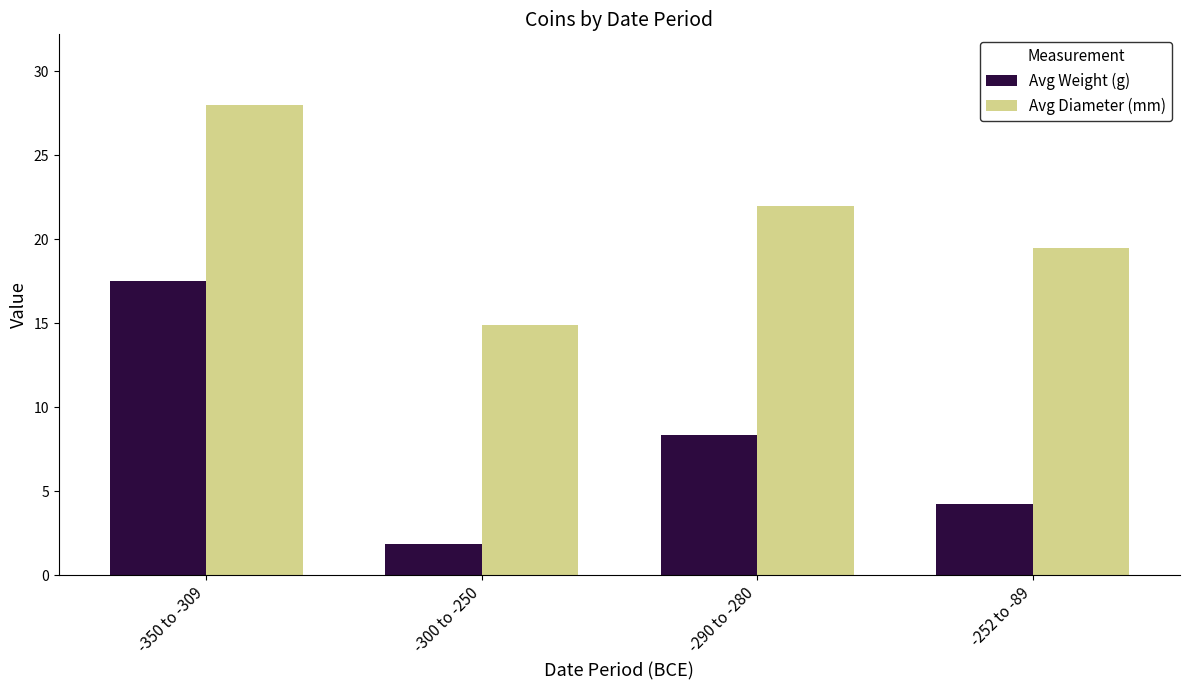

How many series are shown in this chart?

2